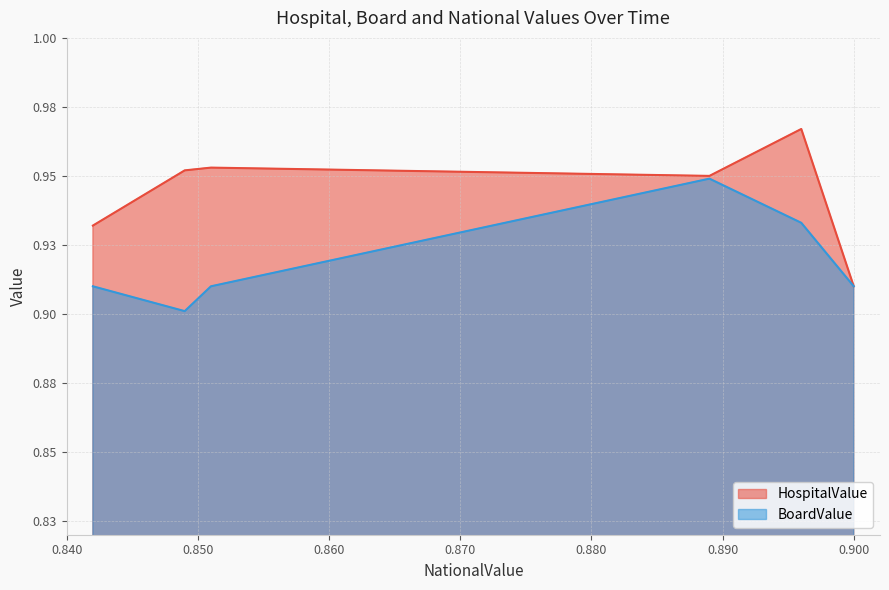

Reading right to left, what are all the values shown in this chart?

HospitalValue: 0.9	1.0	0.9	1.0	1.0	0.9
BoardValue: 0.9	0.9	0.9	0.9	0.9	0.9